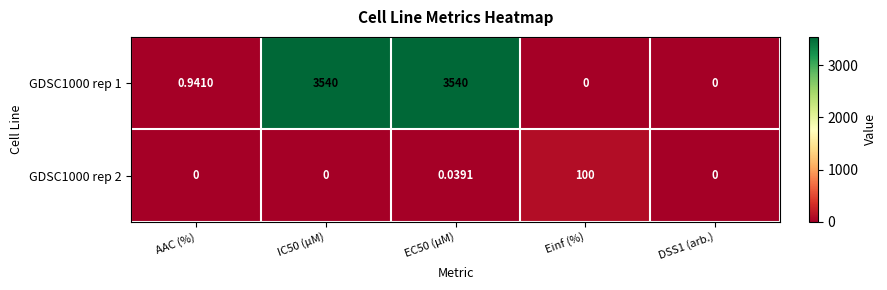

At which label does GDSC1000 rep 2 reach its peak?

Einf (%)